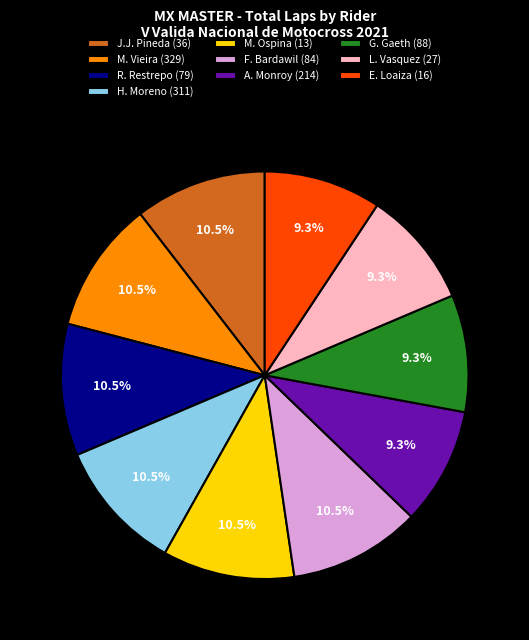

Does M. Vieira (329) represent more than half of the total?

No